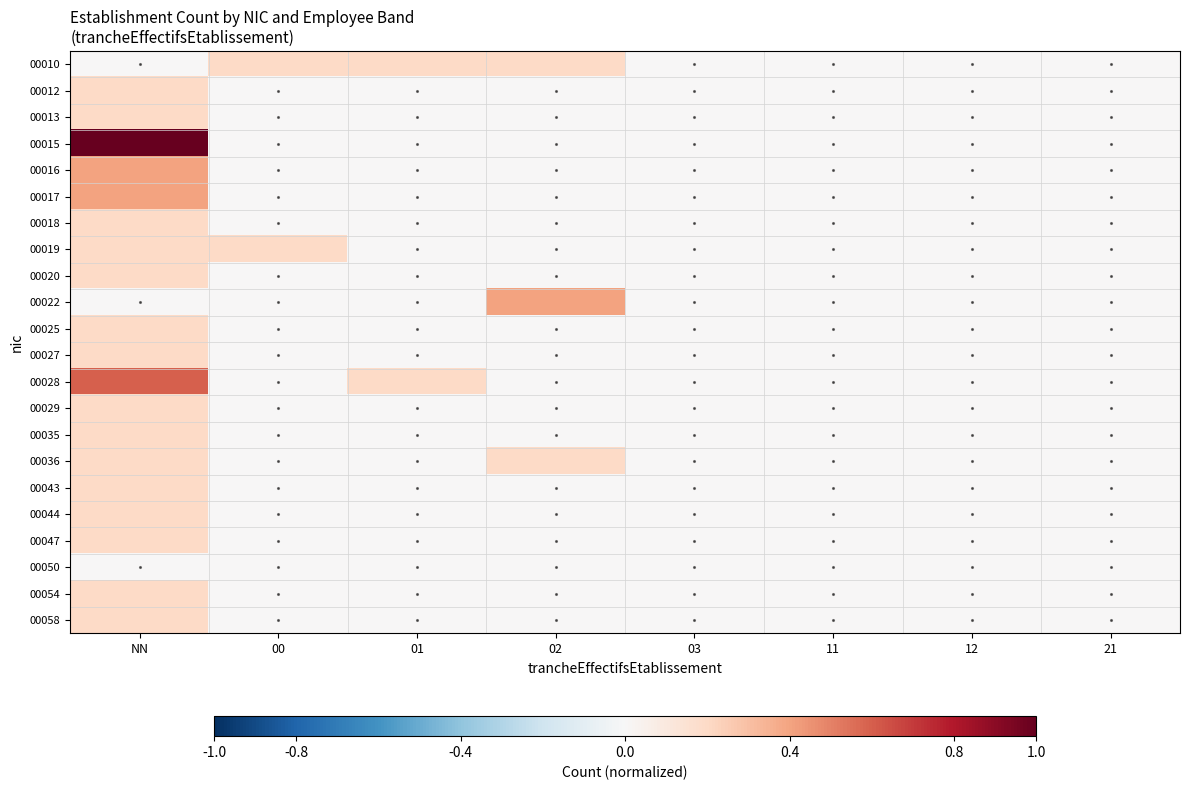

Reading left to right, transcribe all the data shown in this chart.

00010: NN=0.0	00=0.2	01=0.2	02=0.2	03=0.0	11=0.0	12=0.0	21=0.0
00012: NN=0.2	00=0.0	01=0.0	02=0.0	03=0.0	11=0.0	12=0.0	21=0.0
00013: NN=0.2	00=0.0	01=0.0	02=0.0	03=0.0	11=0.0	12=0.0	21=0.0
00015: NN=1.0	00=0.0	01=0.0	02=0.0	03=0.0	11=0.0	12=0.0	21=0.0
00016: NN=0.4	00=0.0	01=0.0	02=0.0	03=0.0	11=0.0	12=0.0	21=0.0
00017: NN=0.4	00=0.0	01=0.0	02=0.0	03=0.0	11=0.0	12=0.0	21=0.0
00018: NN=0.2	00=0.0	01=0.0	02=0.0	03=0.0	11=0.0	12=0.0	21=0.0
00019: NN=0.2	00=0.2	01=0.0	02=0.0	03=0.0	11=0.0	12=0.0	21=0.0
00020: NN=0.2	00=0.0	01=0.0	02=0.0	03=0.0	11=0.0	12=0.0	21=0.0
00022: NN=0.0	00=0.0	01=0.0	02=0.4	03=0.0	11=0.0	12=0.0	21=0.0
00025: NN=0.2	00=0.0	01=0.0	02=0.0	03=0.0	11=0.0	12=0.0	21=0.0
00027: NN=0.2	00=0.0	01=0.0	02=0.0	03=0.0	11=0.0	12=0.0	21=0.0
00028: NN=0.6	00=0.0	01=0.2	02=0.0	03=0.0	11=0.0	12=0.0	21=0.0
00029: NN=0.2	00=0.0	01=0.0	02=0.0	03=0.0	11=0.0	12=0.0	21=0.0
00035: NN=0.2	00=0.0	01=0.0	02=0.0	03=0.0	11=0.0	12=0.0	21=0.0
00036: NN=0.2	00=0.0	01=0.0	02=0.2	03=0.0	11=0.0	12=0.0	21=0.0
00043: NN=0.2	00=0.0	01=0.0	02=0.0	03=0.0	11=0.0	12=0.0	21=0.0
00044: NN=0.2	00=0.0	01=0.0	02=0.0	03=0.0	11=0.0	12=0.0	21=0.0
00047: NN=0.2	00=0.0	01=0.0	02=0.0	03=0.0	11=0.0	12=0.0	21=0.0
00050: NN=0.0	00=0.0	01=0.0	02=0.0	03=0.0	11=0.0	12=0.0	21=0.0
00054: NN=0.2	00=0.0	01=0.0	02=0.0	03=0.0	11=0.0	12=0.0	21=0.0
00058: NN=0.2	00=0.0	01=0.0	02=0.0	03=0.0	11=0.0	12=0.0	21=0.0